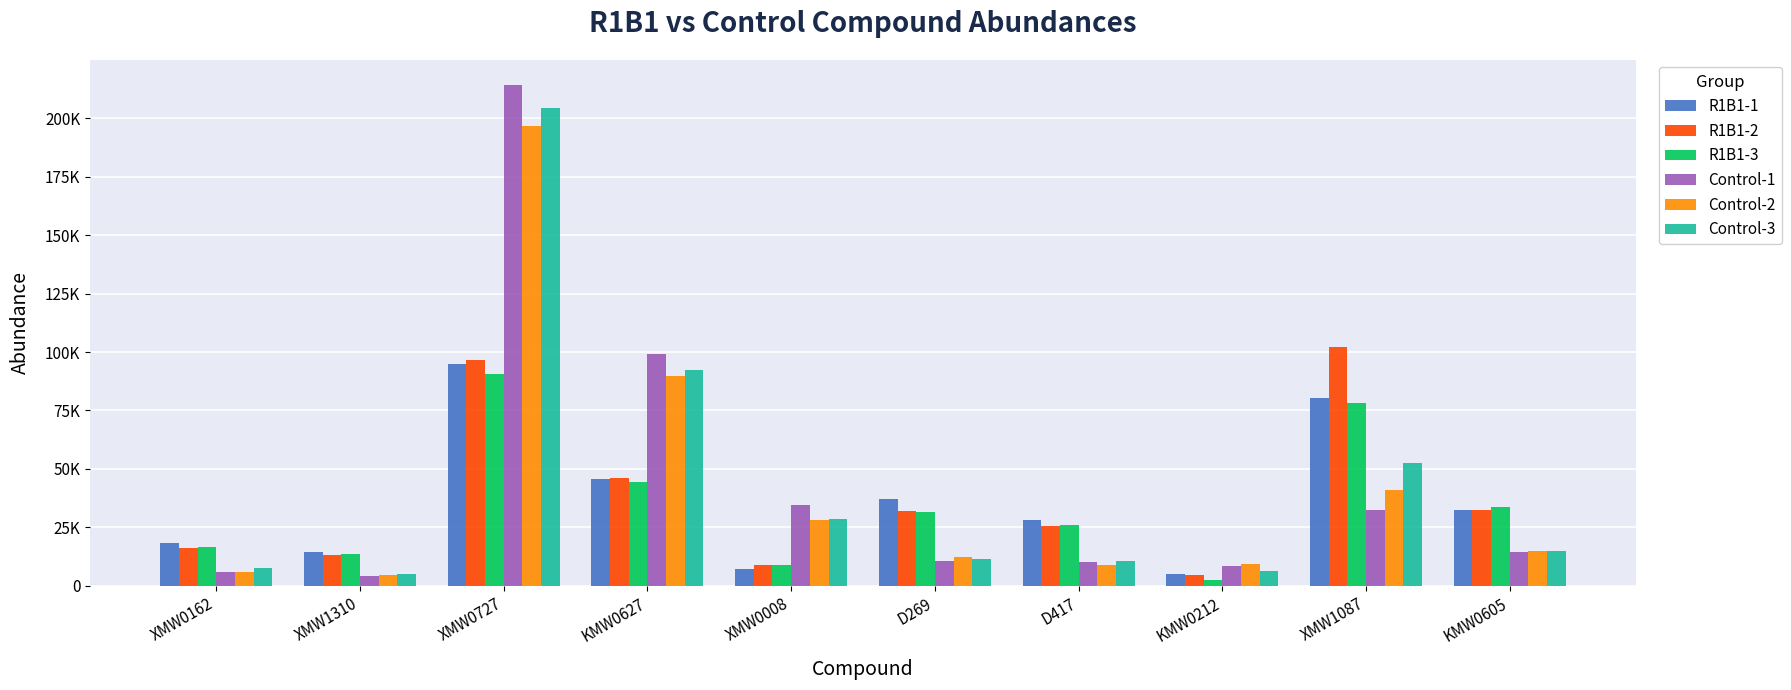

Are the bars horizontal?

No